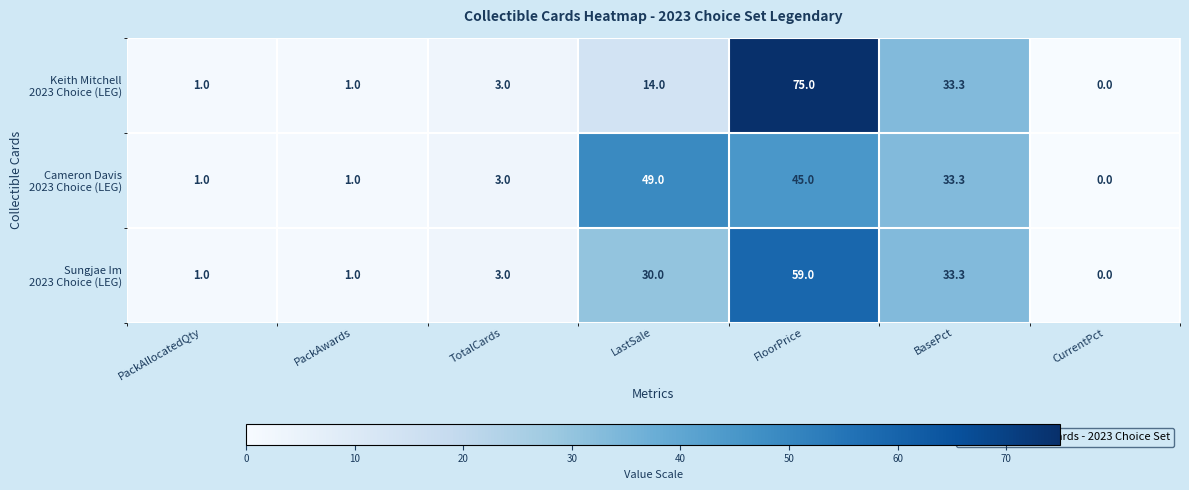

At how many categories does at least one series exceed 31?

3